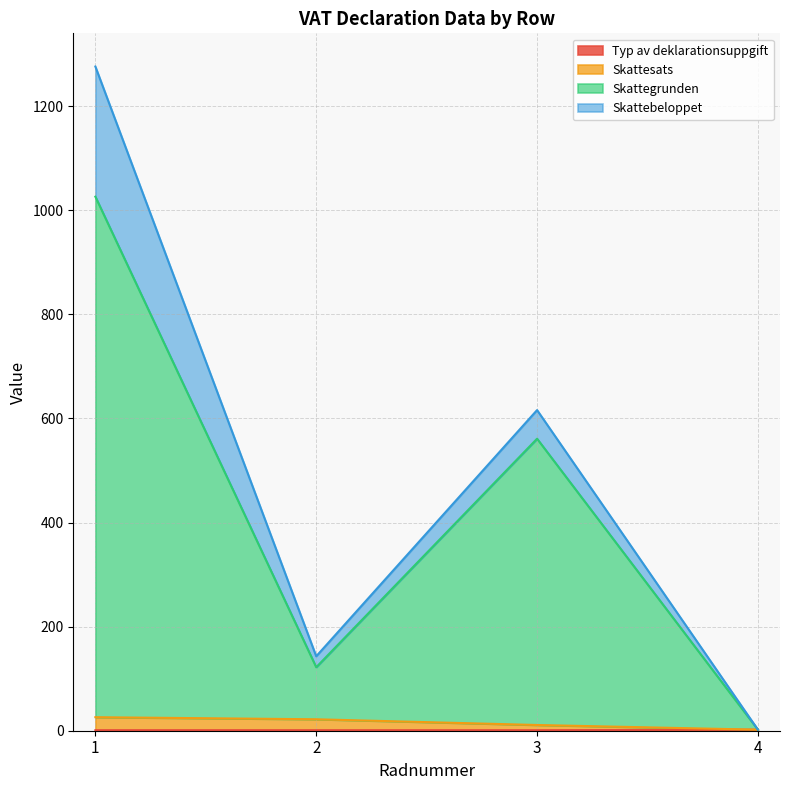

List the labels in order of Typ av deklarationsuppgift value, smallest first.

1, 2, 3, 4